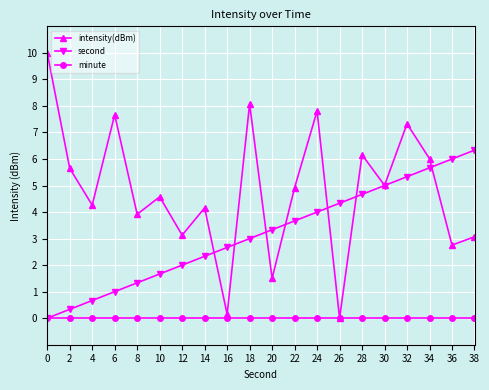

Which series has the largest total across all categories?

intensity(dBm)